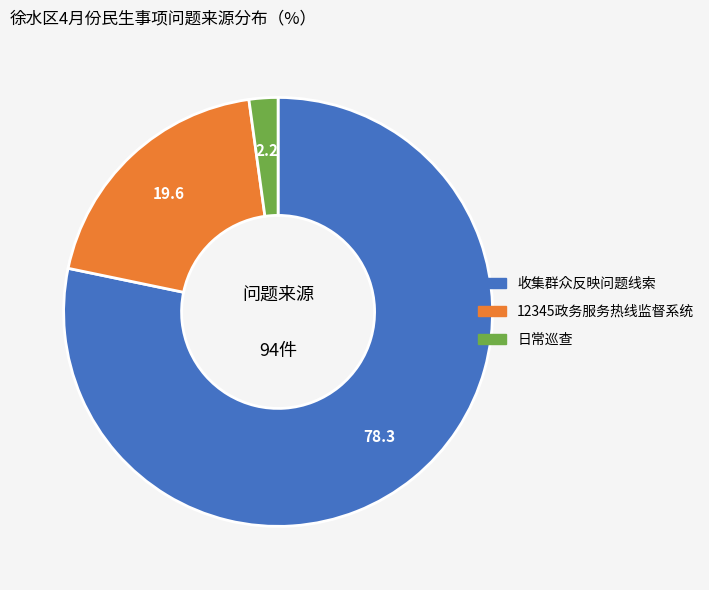

Do 12345政务服务热线监督系统 and 收集群众反映问题线索 together represent more than half of the pie?

Yes